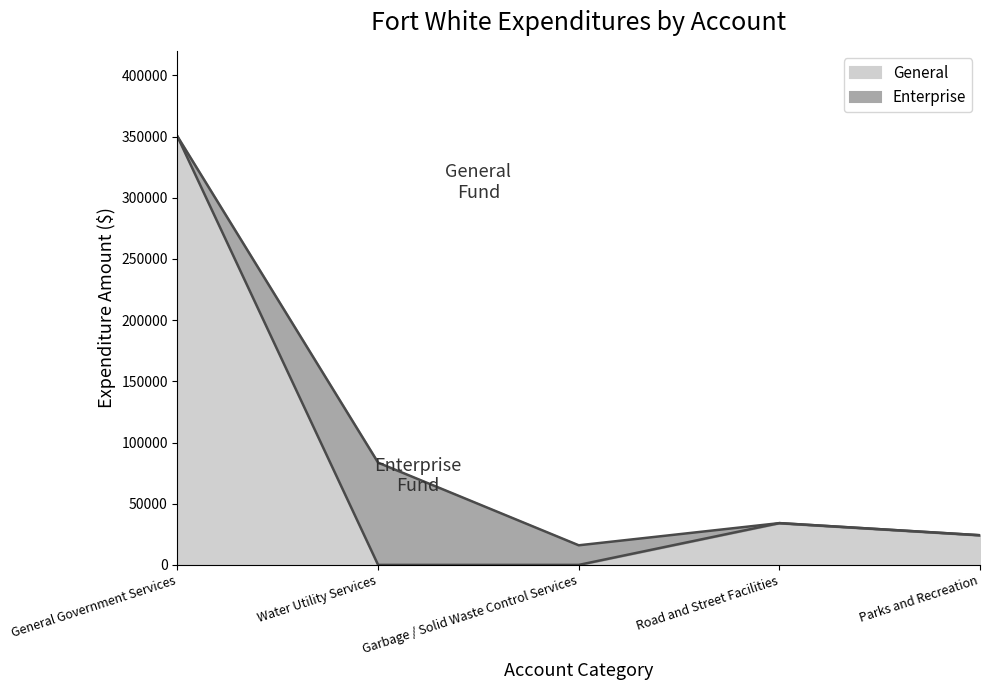

At which category does the data reach its first local peak?

Road and Street Facilities